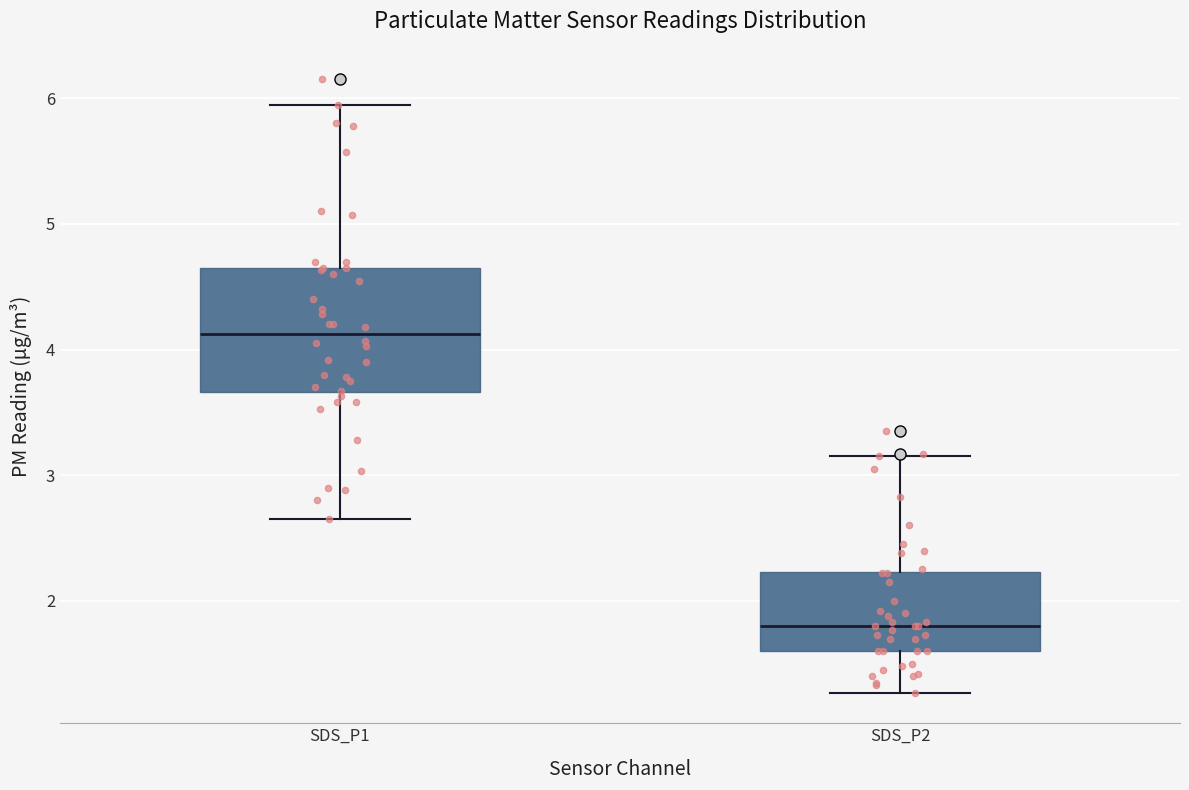

Which box is the tallest, from its lower edge to its upper edge?

SDS_P1